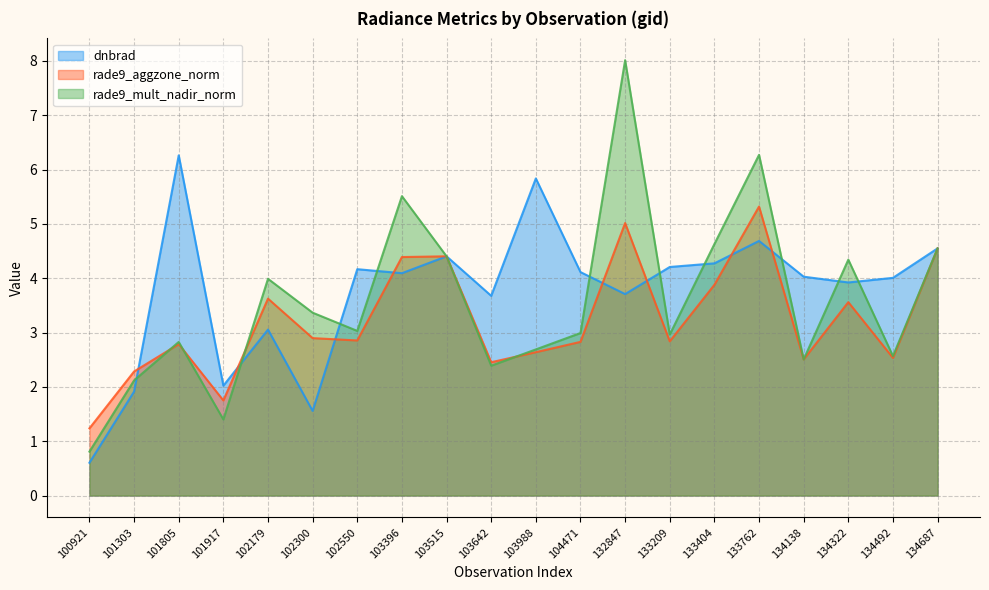

What is the approximate value of dnbrad at 102300?

1.6